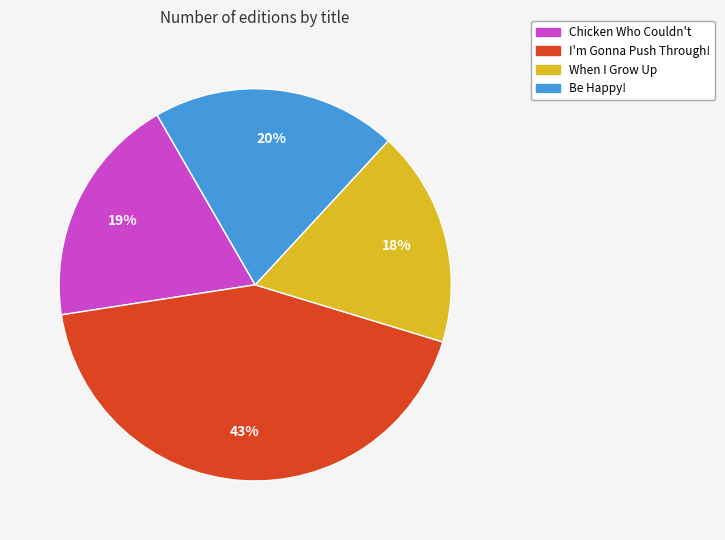

How many segments does this pie chart have?

4